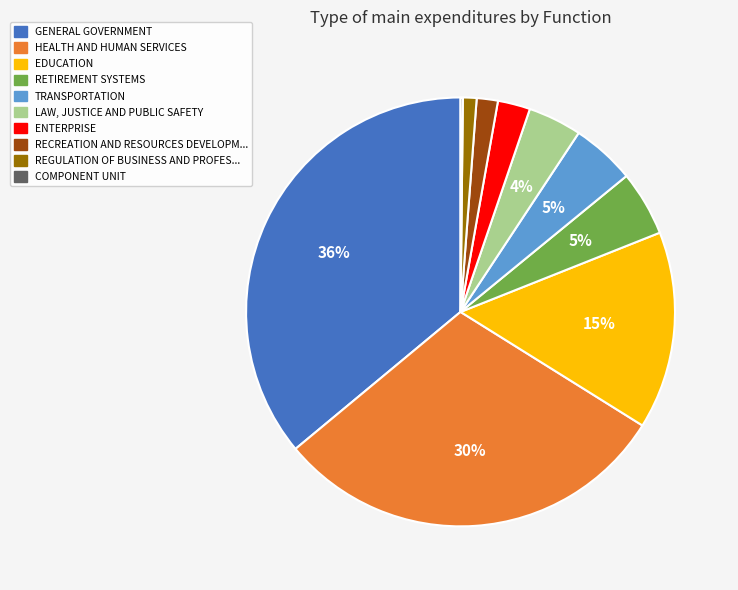

To the nearest percent, what is the difference between the largest and smallest slice percentages?

36%